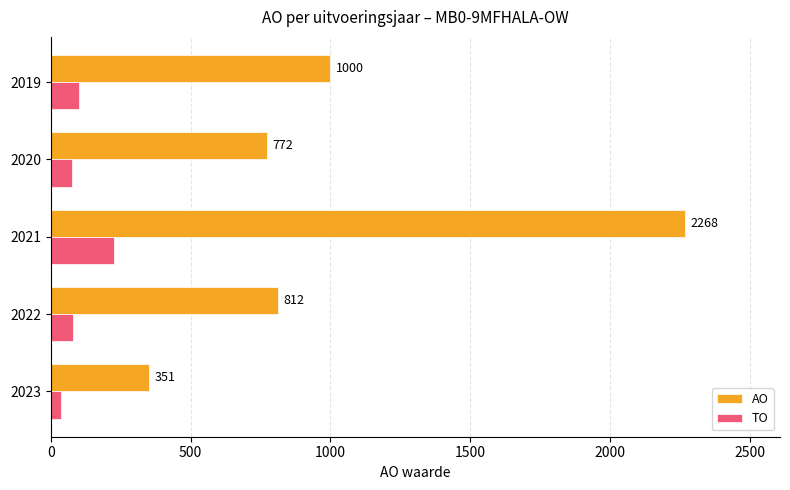

Rank the categories by AO value from highest to lowest.

2021, 2019, 2022, 2020, 2023